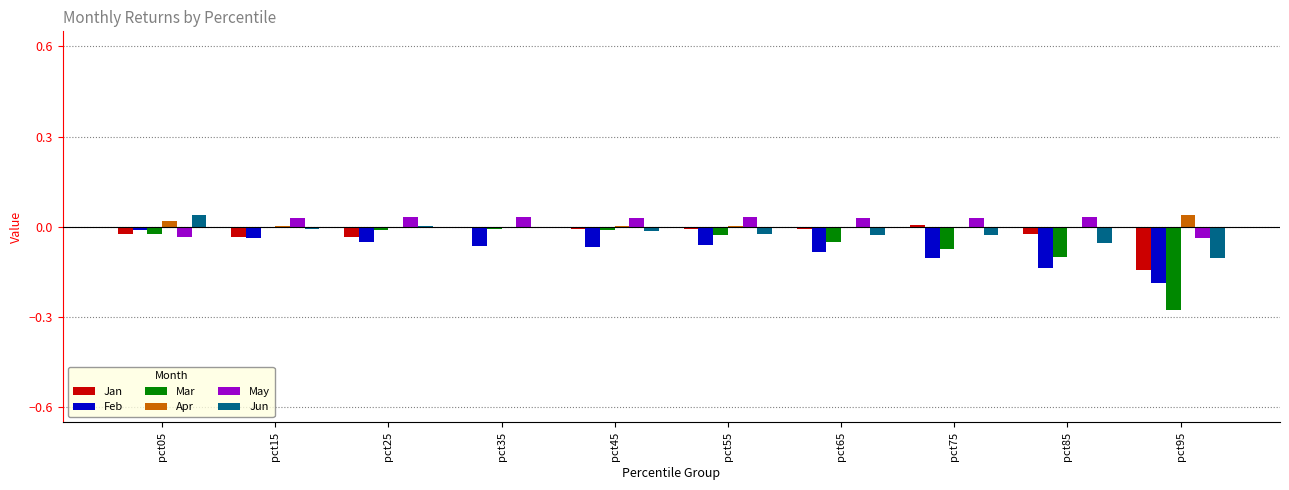

How many groups of bars are there?

10